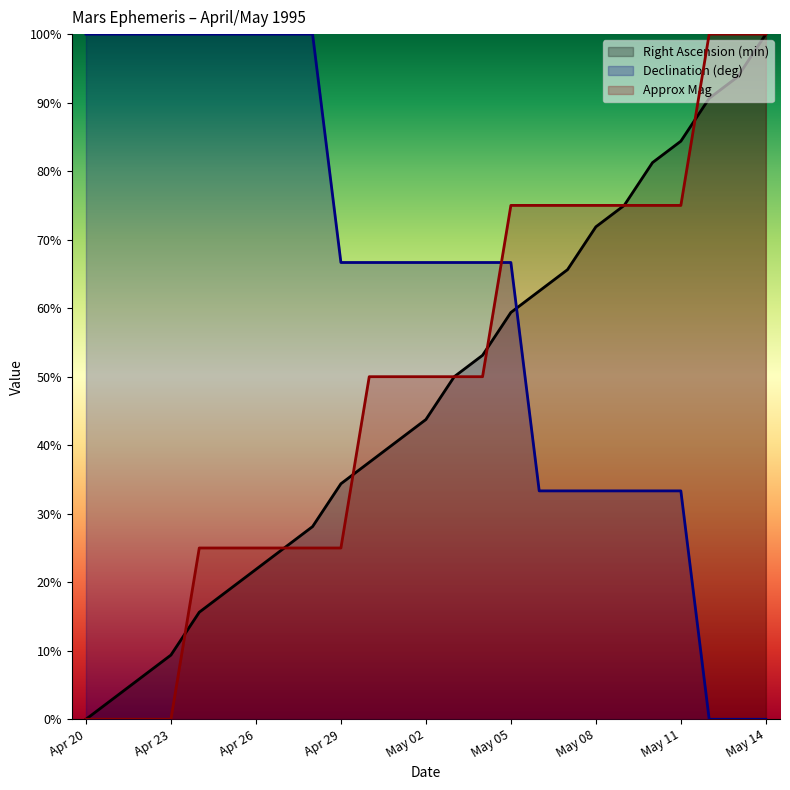

Reading left to right, extract all data points from this chart.

Right Ascension (min): Apr 20=0.0	Apr 21=0.0	Apr 22=0.1	Apr 23=0.1	Apr 24=0.2	Apr 25=0.2	Apr 26=0.2	Apr 27=0.2	Apr 28=0.3	Apr 29=0.3	Apr 30=0.4	May 01=0.4	May 02=0.4	May 03=0.5	May 04=0.5	May 05=0.6	May 06=0.6	May 07=0.7	May 08=0.7	May 09=0.7	May 10=0.8	May 11=0.8	May 12=0.9	May 13=0.9	May 14=1.0
Declination (deg): Apr 20=1.0	Apr 21=1.0	Apr 22=1.0	Apr 23=1.0	Apr 24=1.0	Apr 25=1.0	Apr 26=1.0	Apr 27=1.0	Apr 28=1.0	Apr 29=0.7	Apr 30=0.7	May 01=0.7	May 02=0.7	May 03=0.7	May 04=0.7	May 05=0.7	May 06=0.3	May 07=0.3	May 08=0.3	May 09=0.3	May 10=0.3	May 11=0.3	May 12=0.0	May 13=0.0	May 14=0.0
Approx Mag: Apr 20=0.0	Apr 21=0.0	Apr 22=0.0	Apr 23=0.0	Apr 24=0.2	Apr 25=0.2	Apr 26=0.2	Apr 27=0.2	Apr 28=0.2	Apr 29=0.2	Apr 30=0.5	May 01=0.5	May 02=0.5	May 03=0.5	May 04=0.5	May 05=0.7	May 06=0.7	May 07=0.7	May 08=0.7	May 09=0.7	May 10=0.7	May 11=0.7	May 12=1.0	May 13=1.0	May 14=1.0